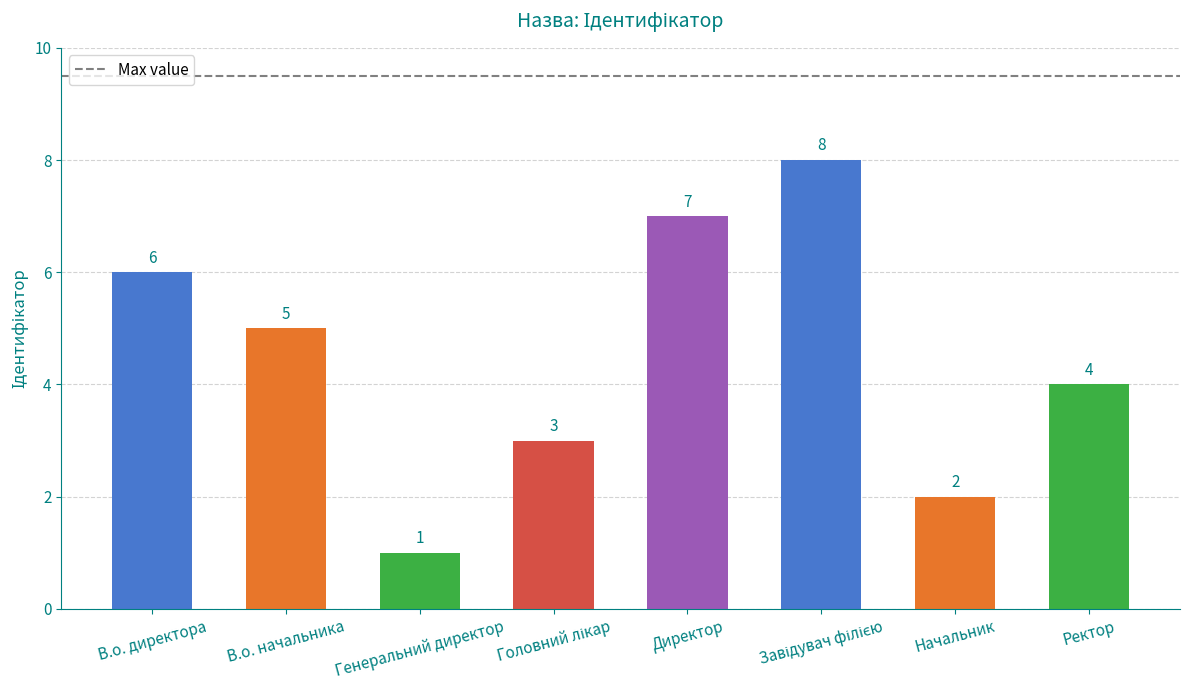

Reading left to right, list all the values displayed in this chart.

6	5	1	3	7	8	2	4